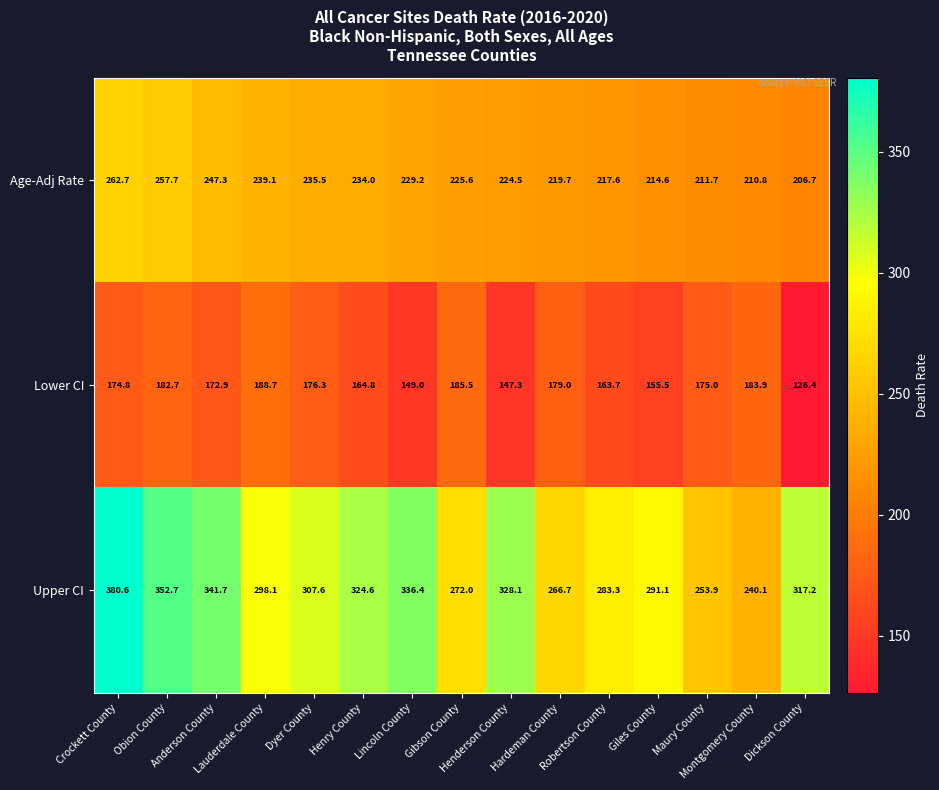

What is the smallest value displayed?

126.4